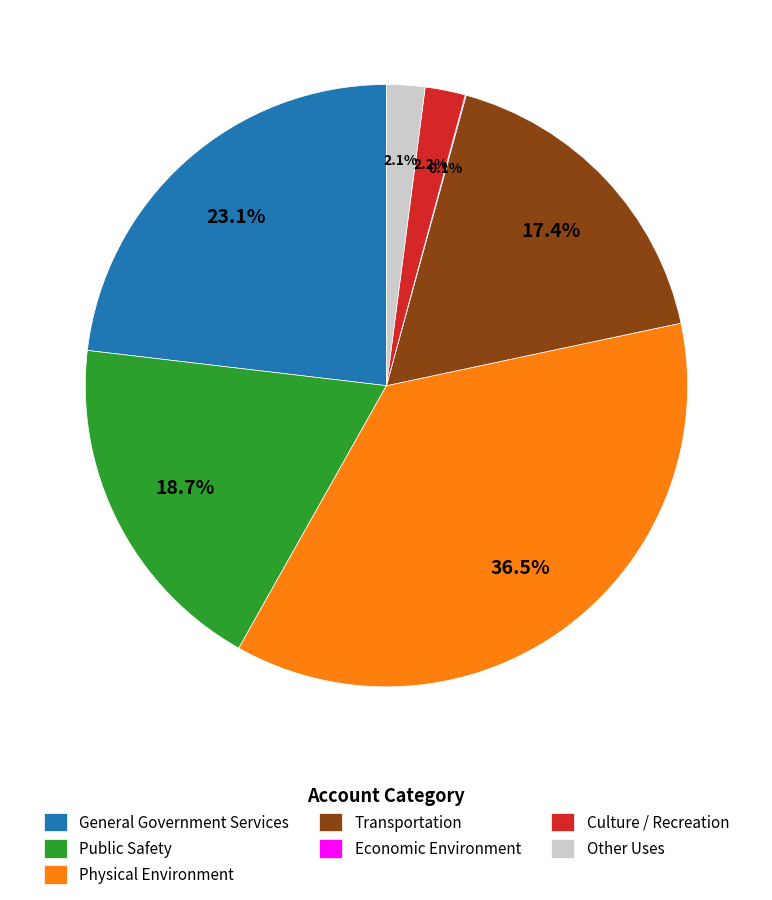

Approximately how many times larger is the value at Transportation compared to Physical Environment?

0.5